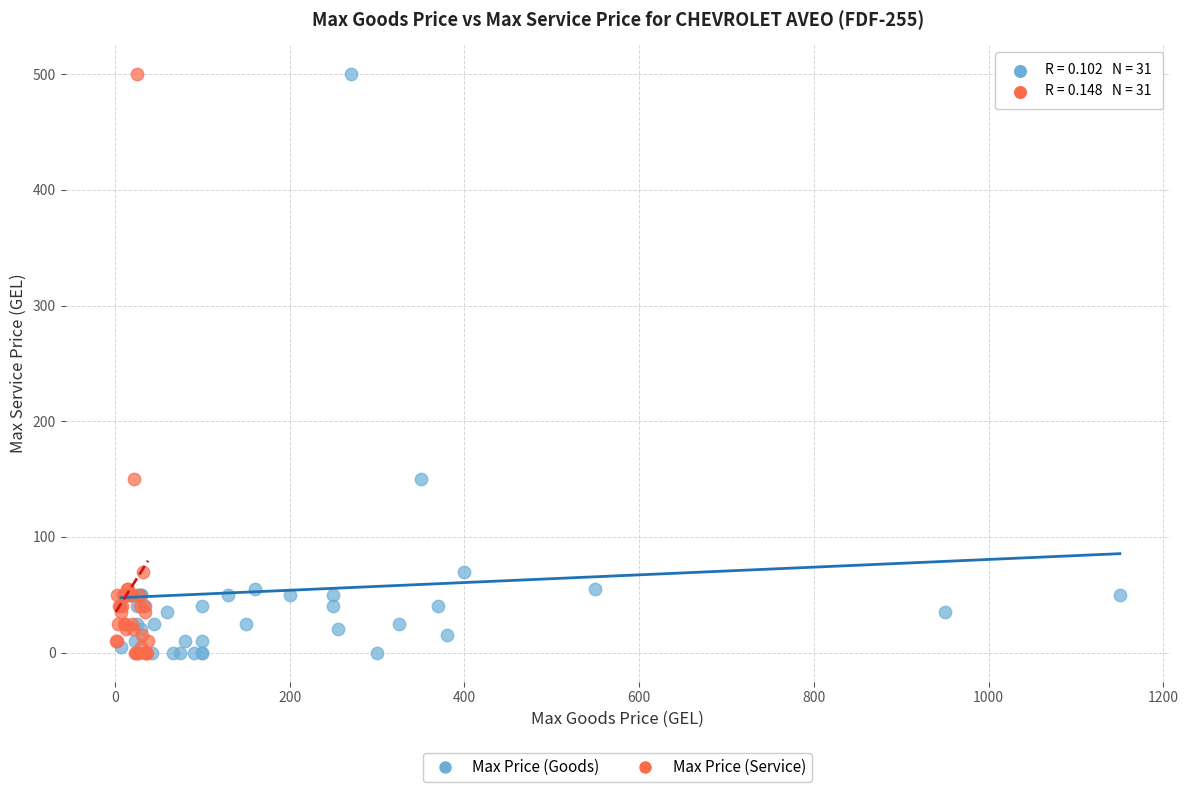

What are all the series names shown in the legend?

Max Price (Goods), Max Price (Service)